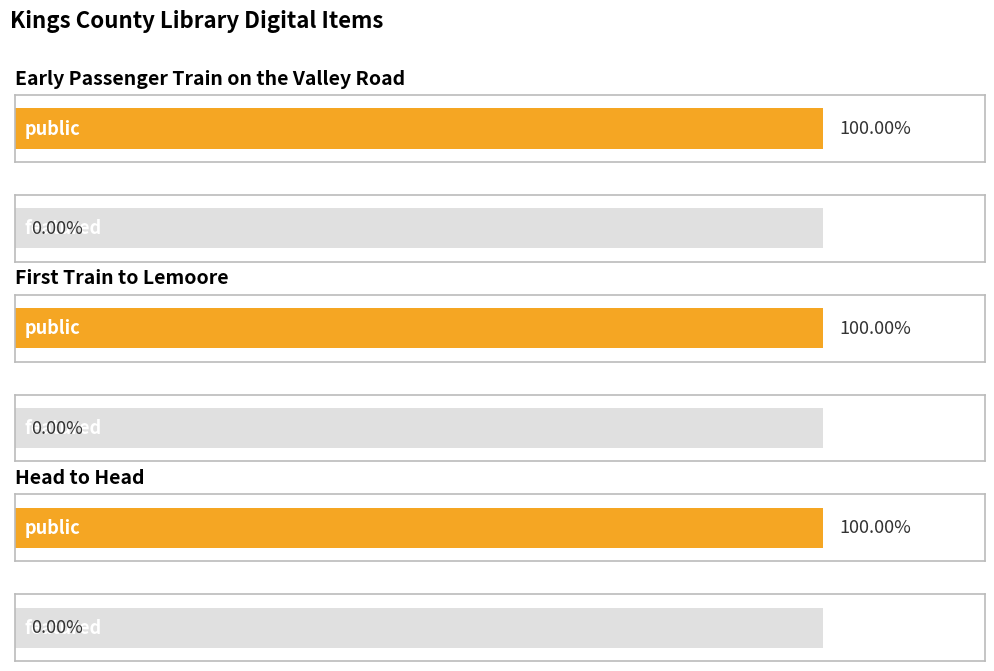

Which category has the highest value across all series?

Early Passenger Train on the Valley Road